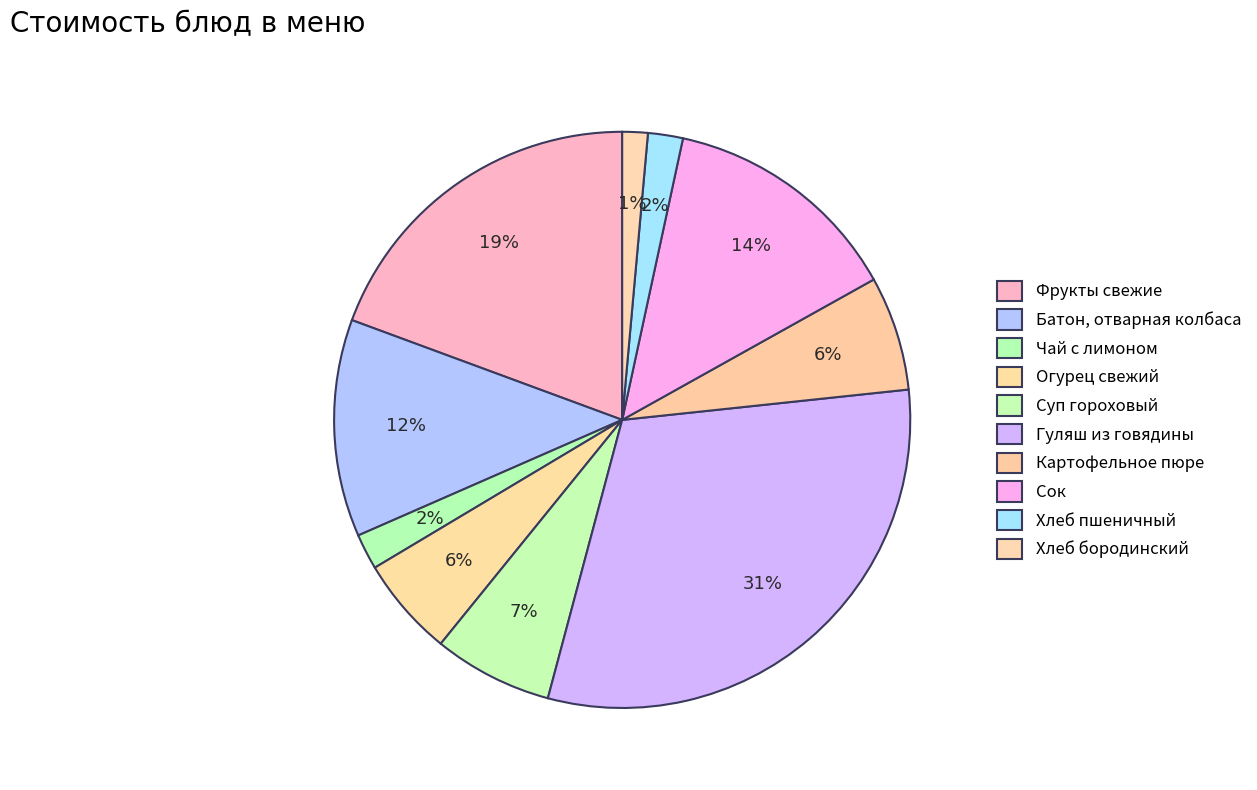

Combined, what portion of the pie is Хлеб бородинский and Суп гороховый?

8.1%